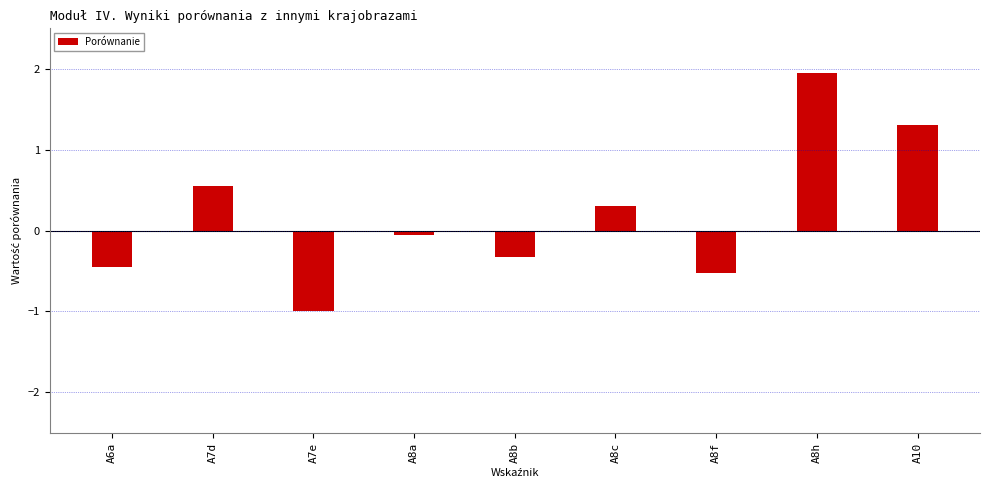

The chart shows a value of 3.5 at A8h. True or false?

False